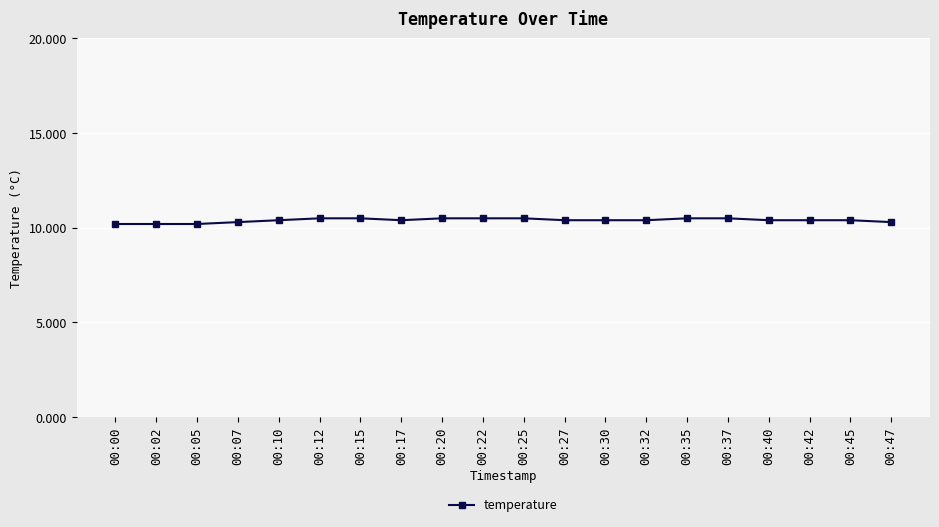

Does the chart have visible grid lines?

Yes